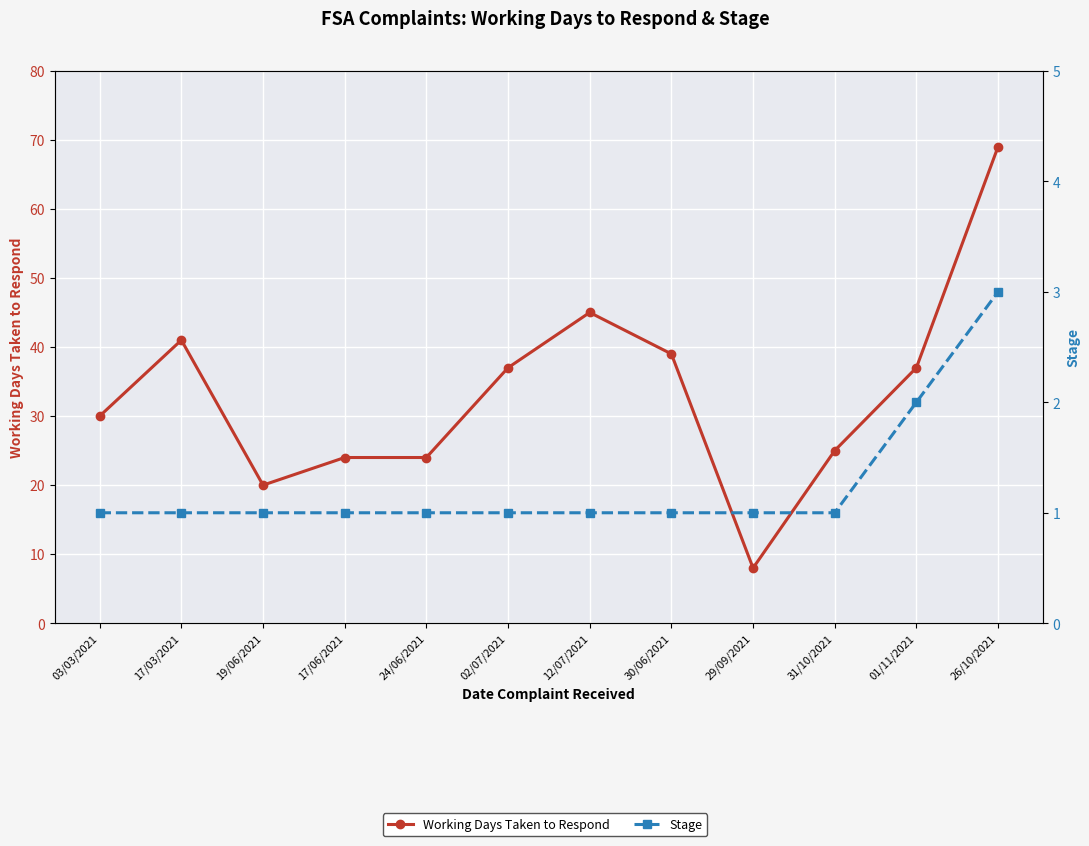

True or false: Stage has a value of 0 at 12/07/2021.

False